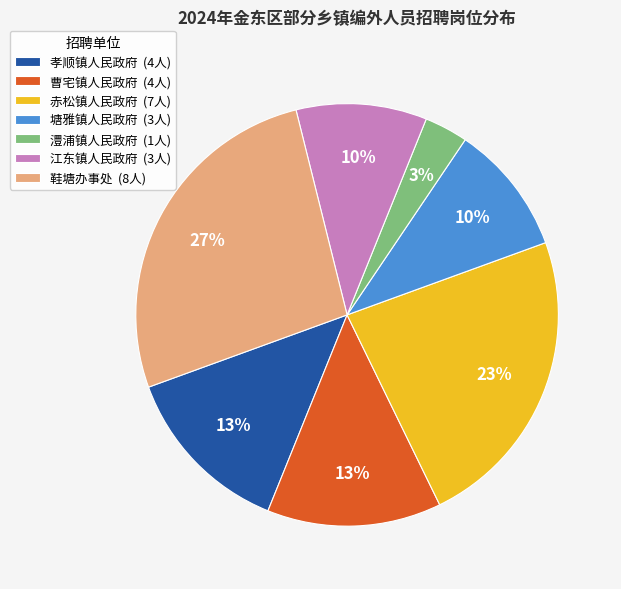

Which has a higher value, 孝顺镇人民政府 (4人) or 鞋塘办事处 (8人)?

鞋塘办事处 (8人)